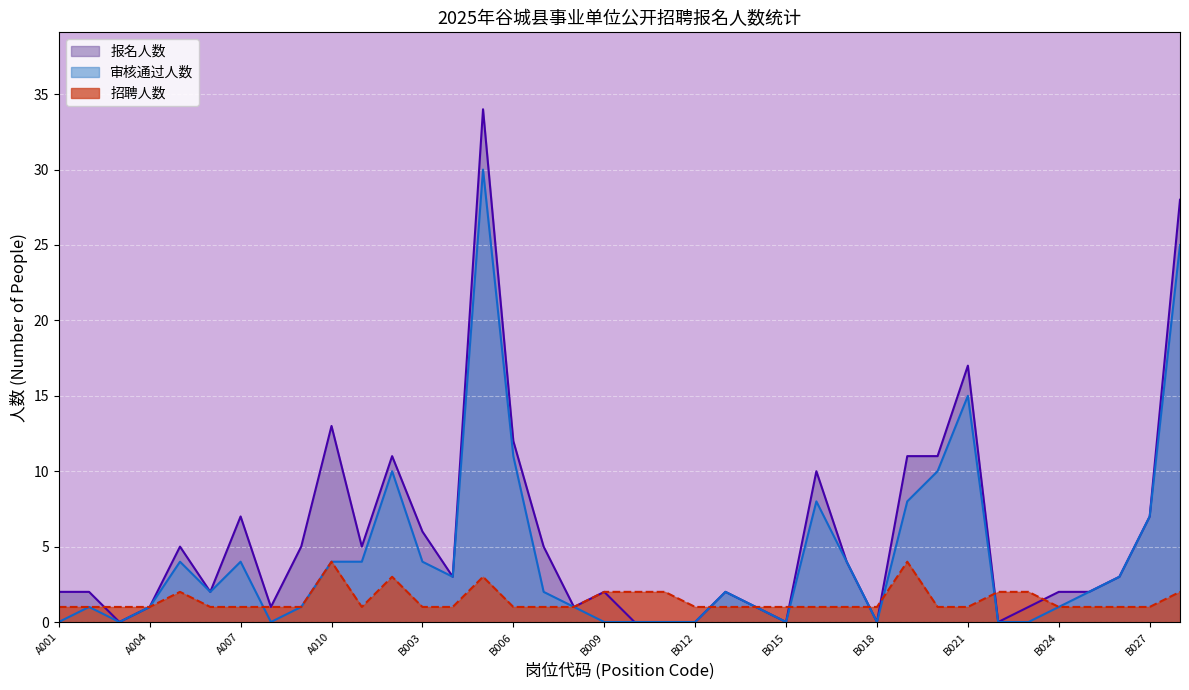

What is the maximum value for 报名人数?

34